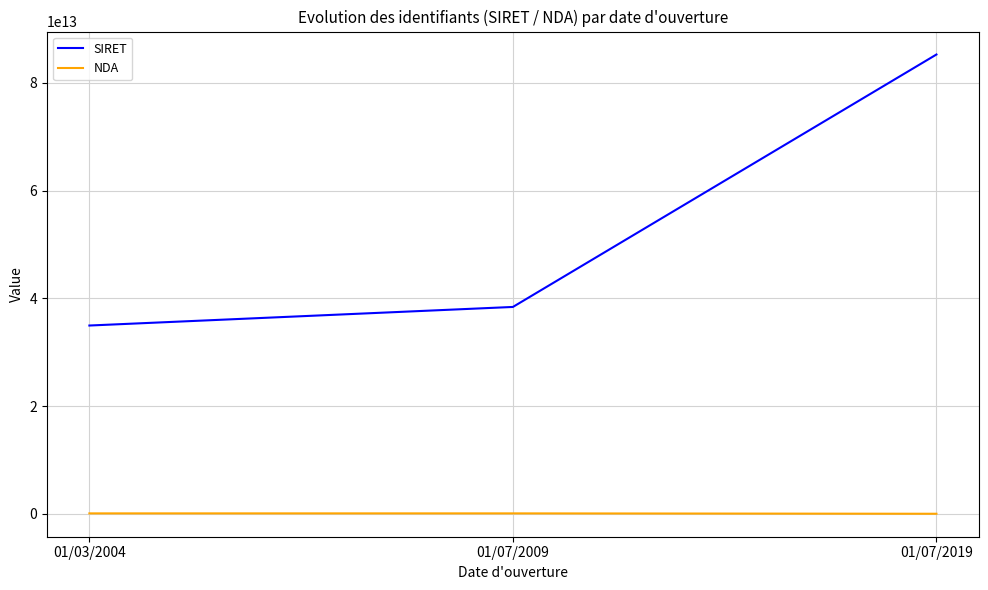

Rank the categories by SIRET value from lowest to highest.

01/03/2004, 01/07/2009, 01/07/2019